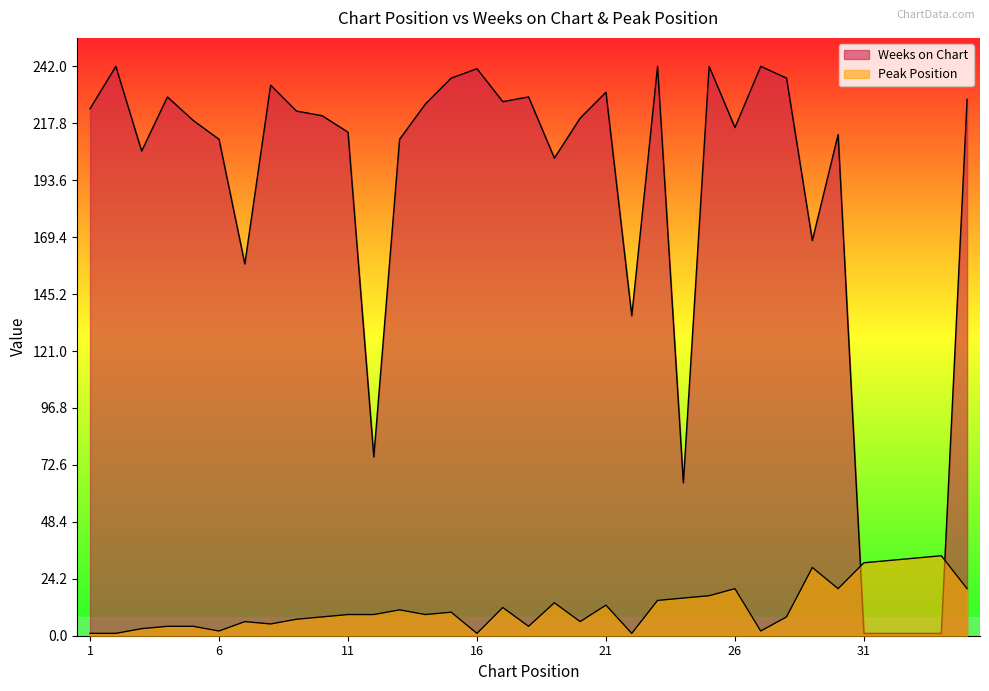

What is the value of the Peak Position point at the 6th from the left?

2